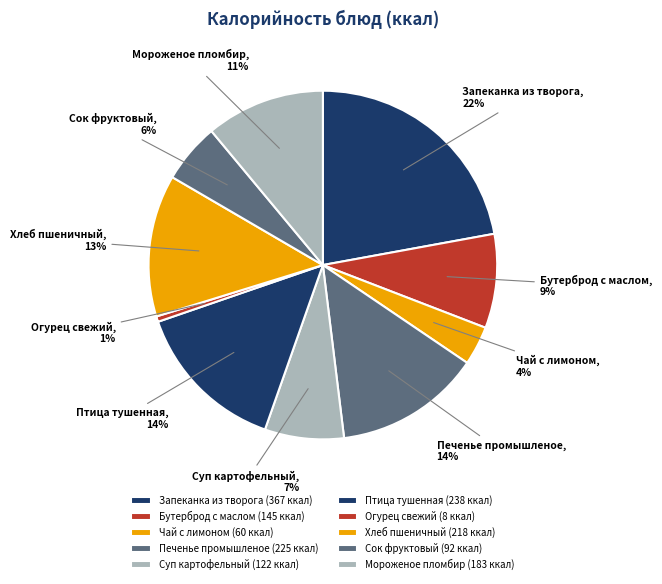

How many segments does this pie chart have?

10